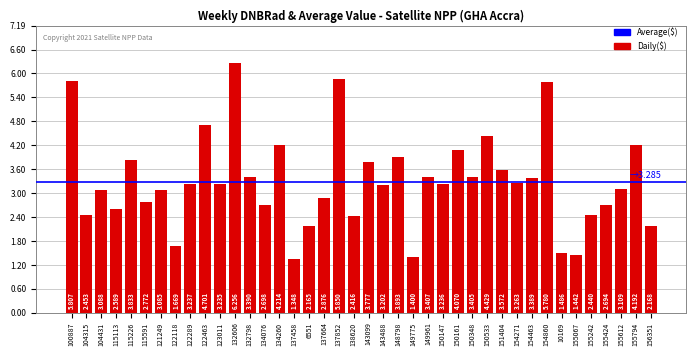

What is the difference between the values at 122463 and 134260?

0.5